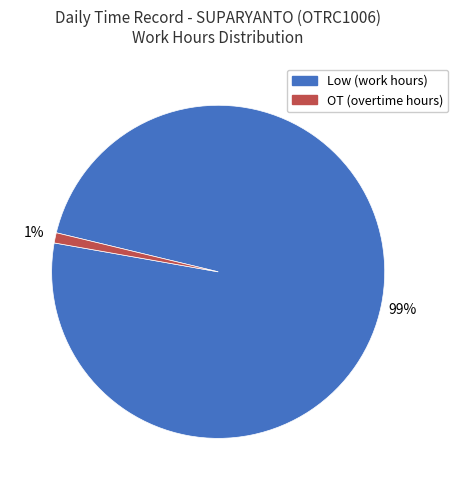

How many slices are in this pie chart?

2